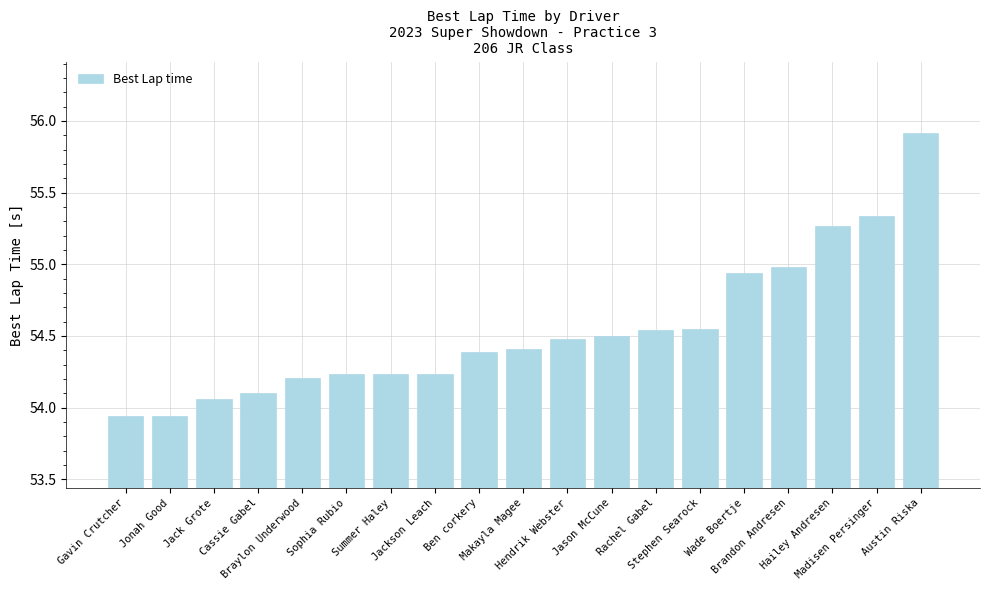

What is the sum of all values?

1036.2